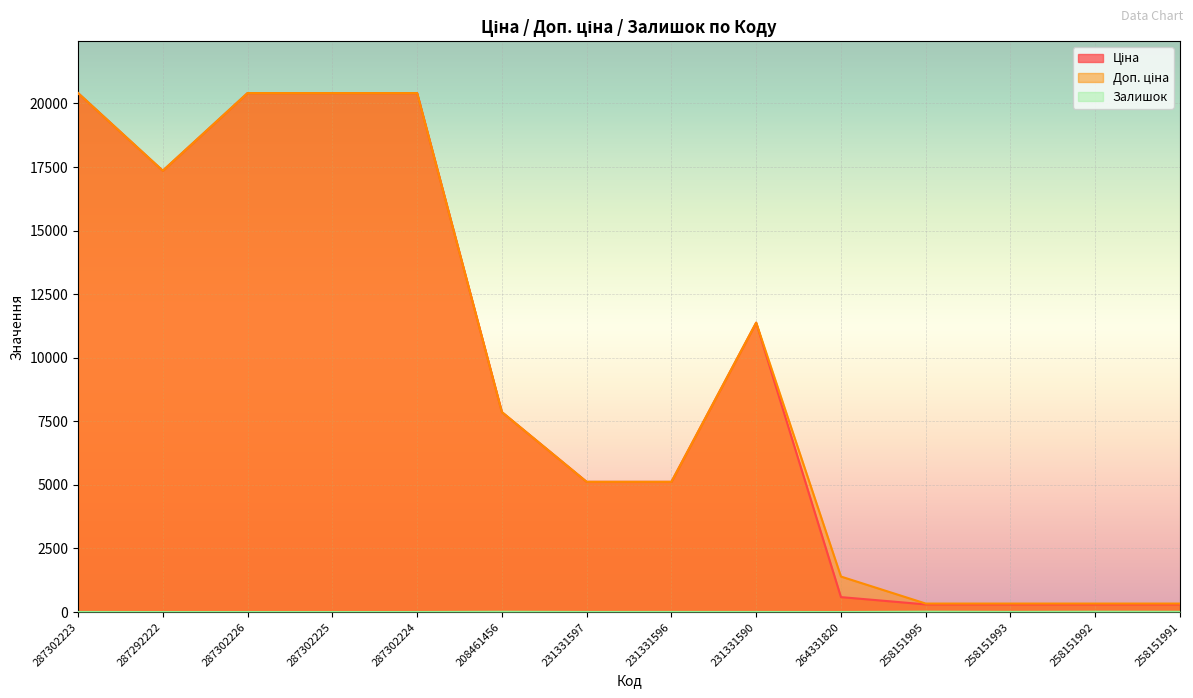

What is the sum of all Доп. ціна values?

131200.3